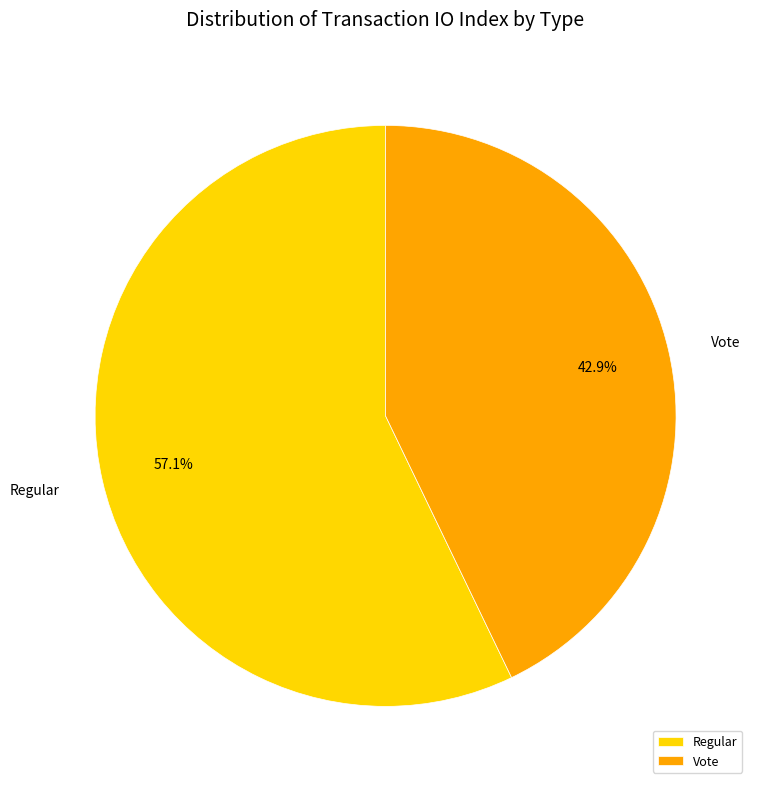

Rank the categories by value from lowest to highest.

Vote, Regular